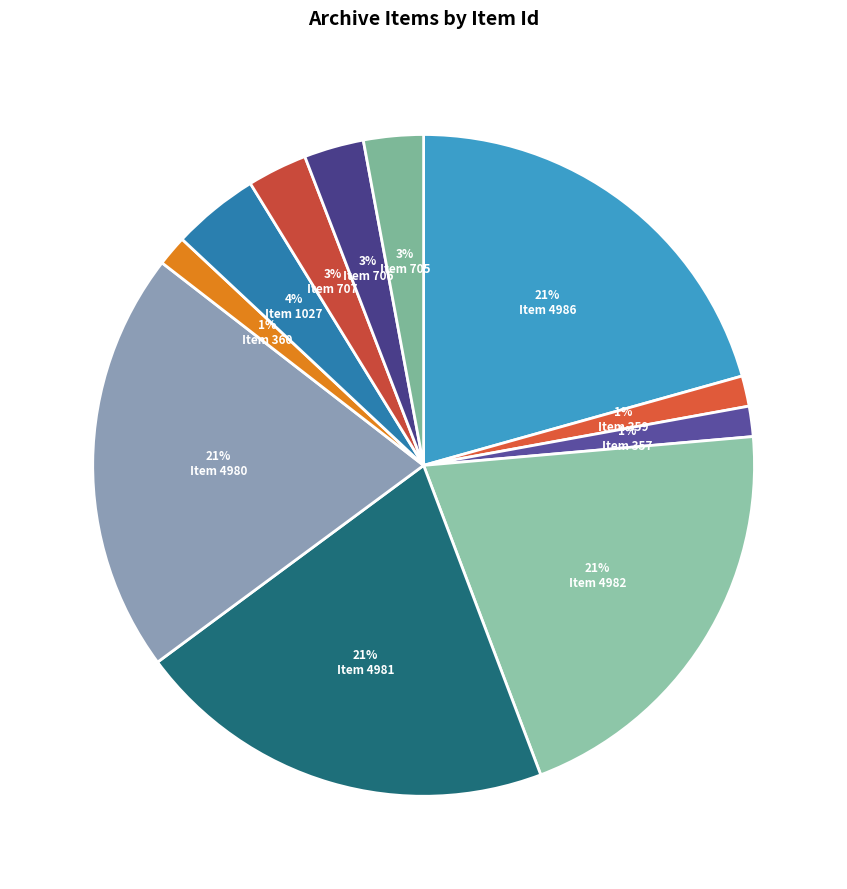

How many segments does this pie chart have?

11